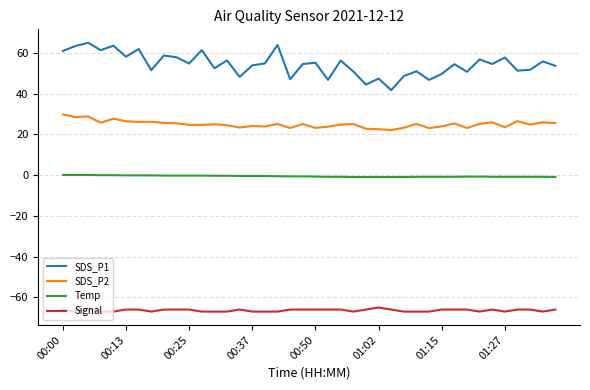

Which series has the largest total across all categories?

SDS_P1